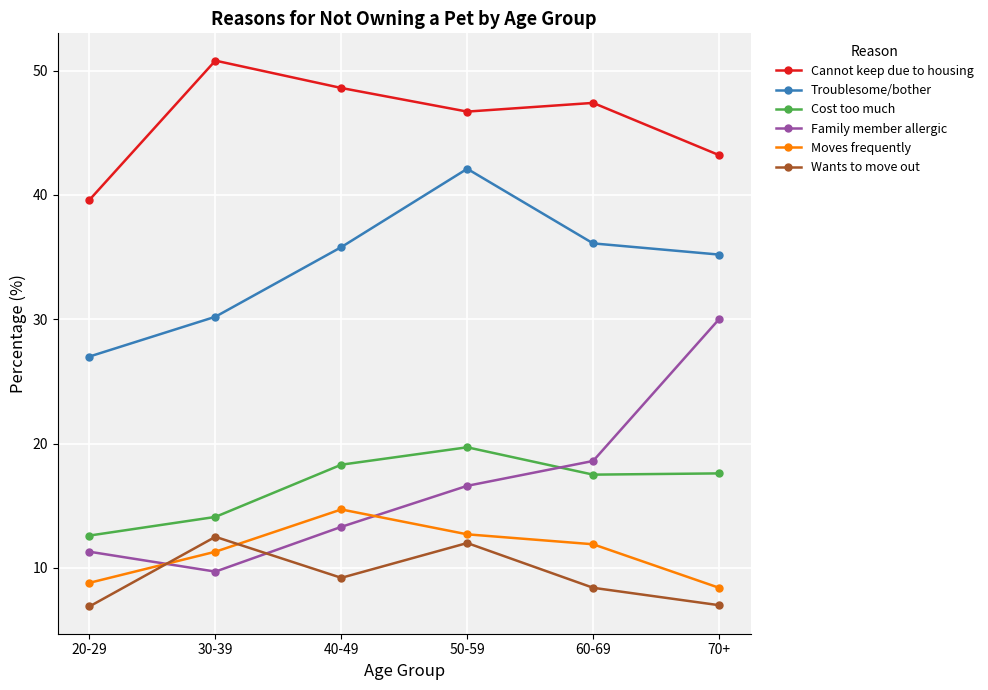

What position from the left is 50-59?

4